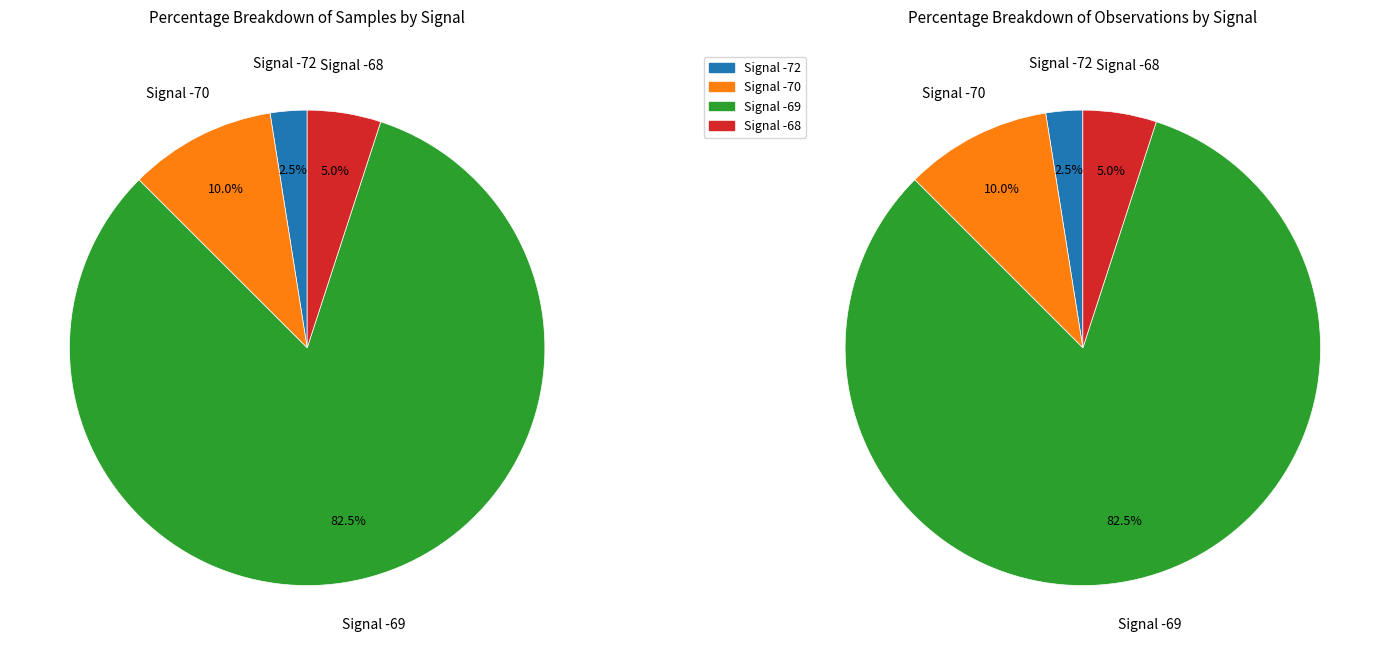

The 26 slice represents 1% of the pie. True or false?

False